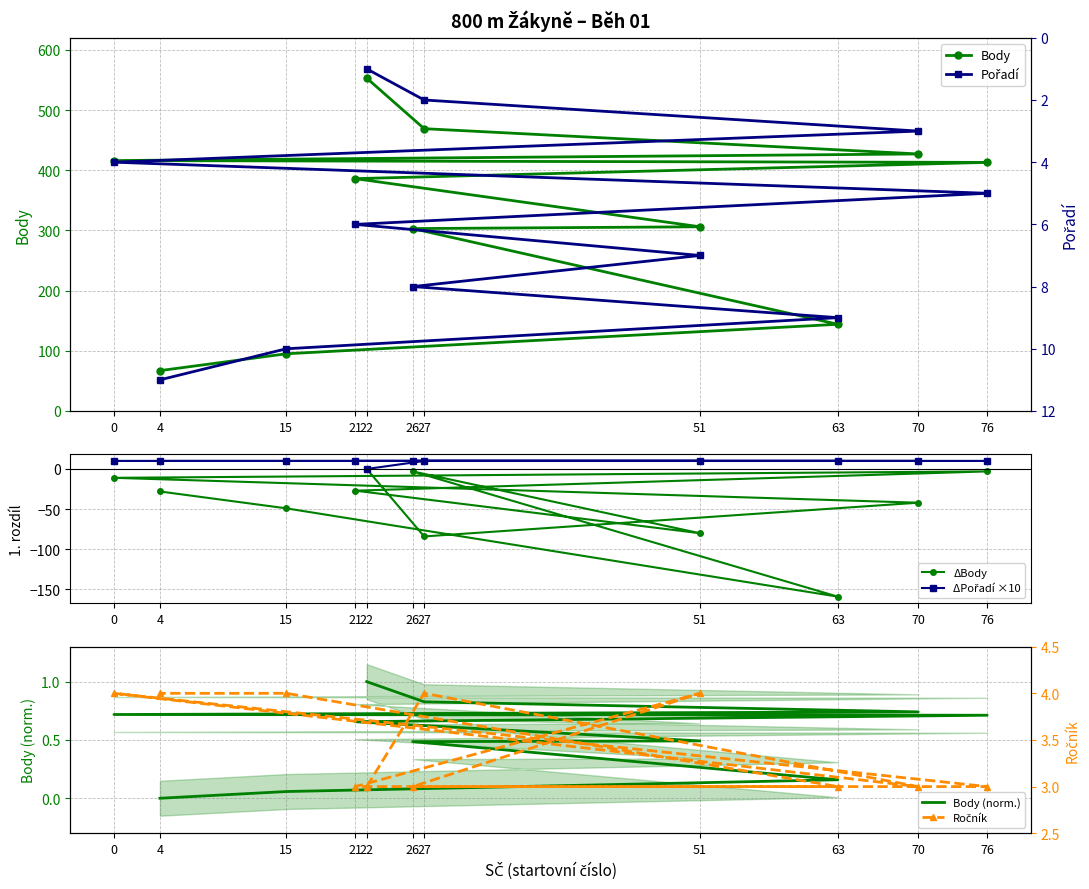

What is the value of the Ročník point at the 3rd from the left?

3.0